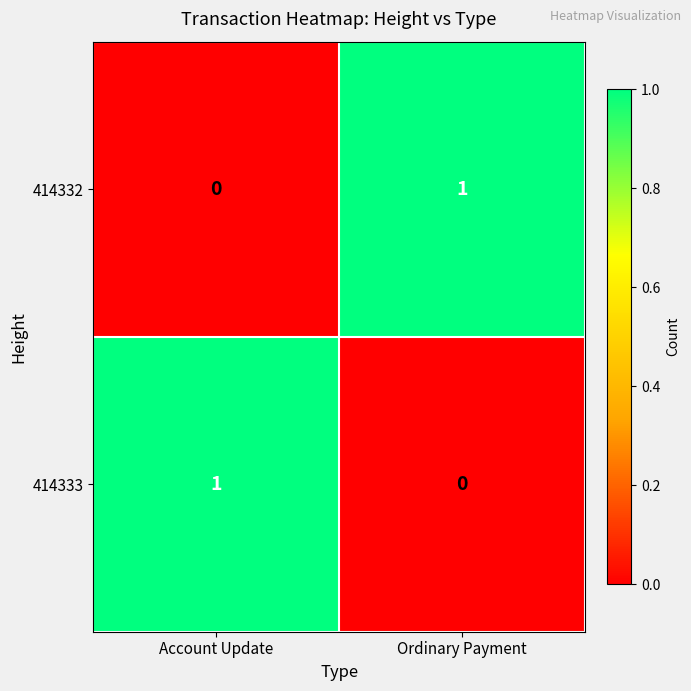

Is it true that 414333 equals 0 at Ordinary Payment?

True